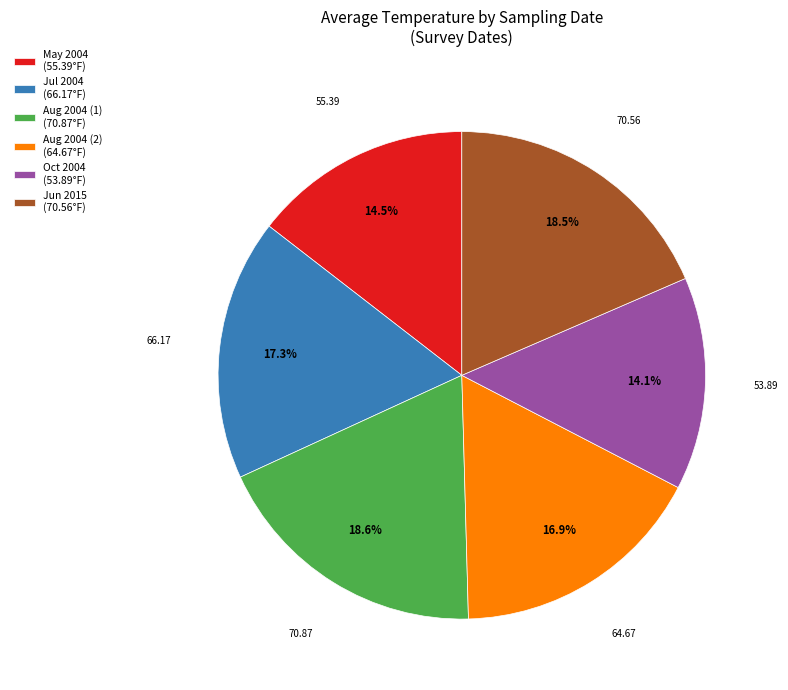

What is the ratio of the value at Jul 2004 (66.17°F) to the value at May 2004 (55.39°F)?

1.2